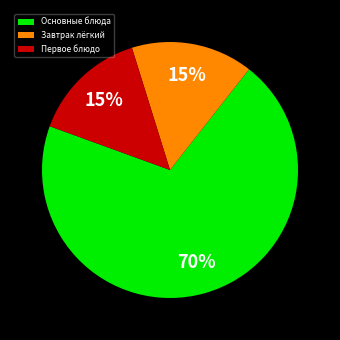

To the nearest percent, what is the difference between the largest and smallest slice percentages?

55%